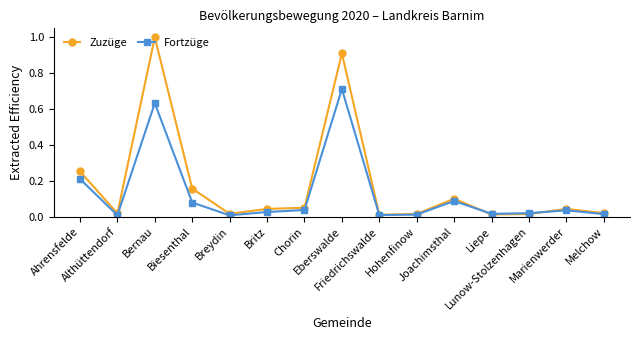

True or false: Zuzüge has more than 2 points higher than both neighbors.

True